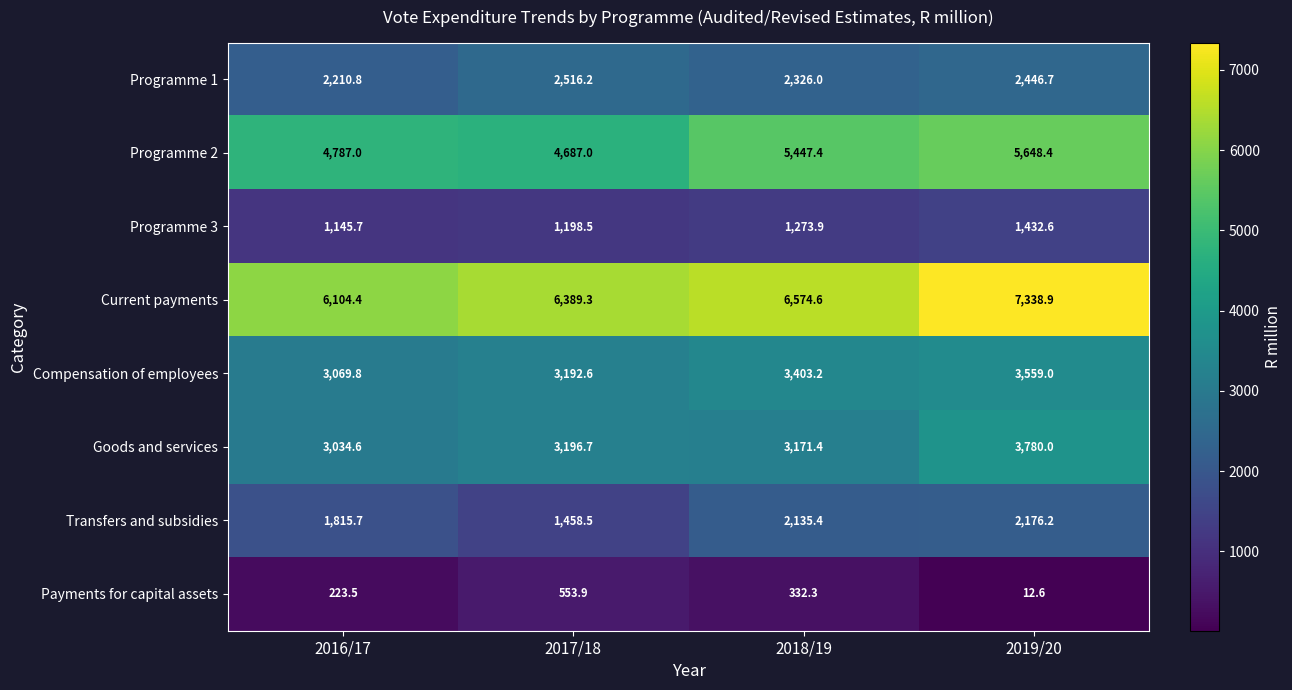

Which series has the largest range (max minus min)?

Current payments